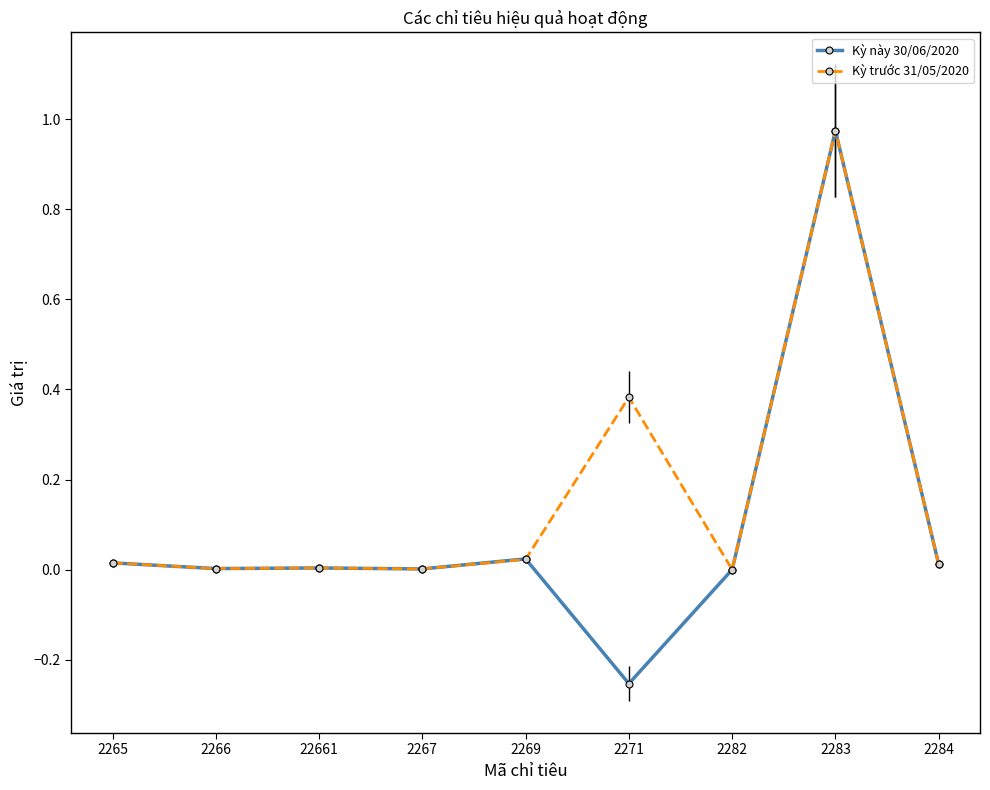

List the series in order of their overall mean, highest first.

Kỳ trước 31/05/2020, Kỳ này 30/06/2020